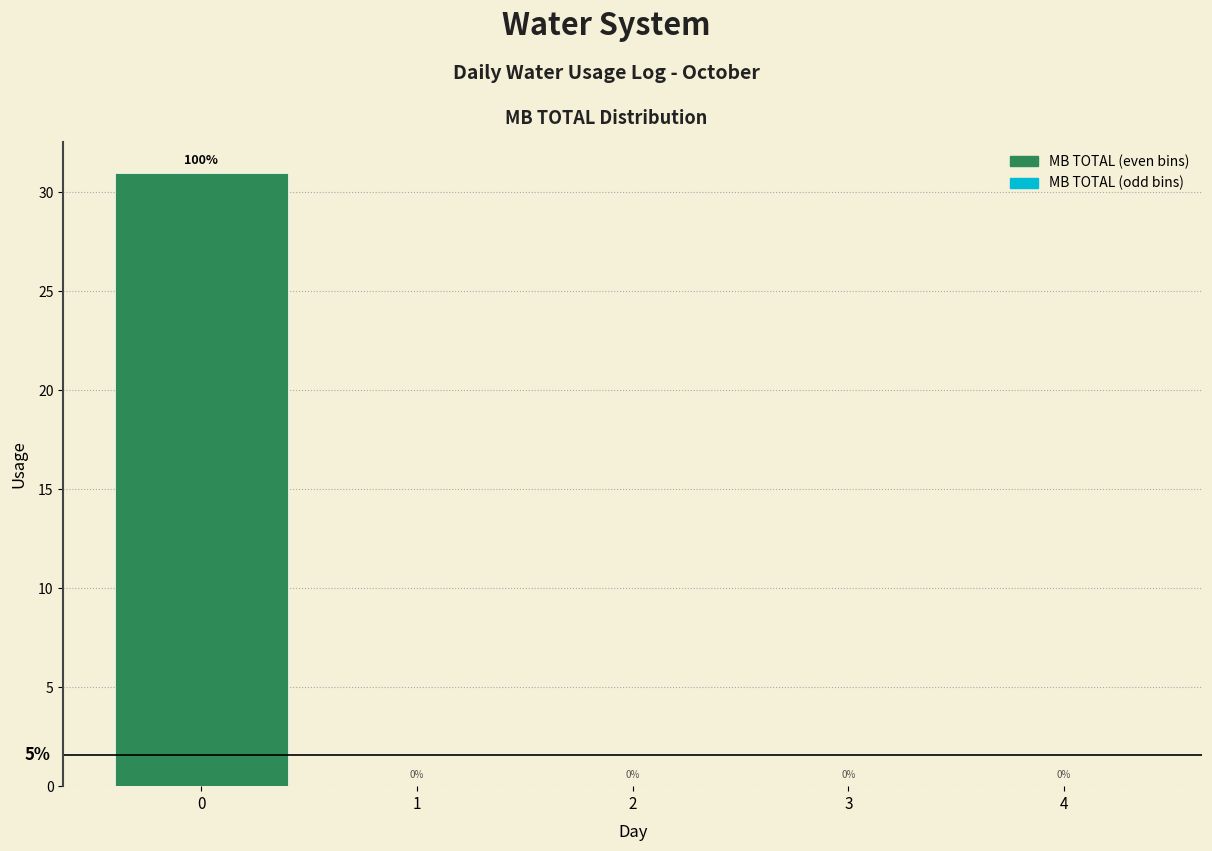

Which range on the x-axis has the tallest bar?

-0.5 to 0.5